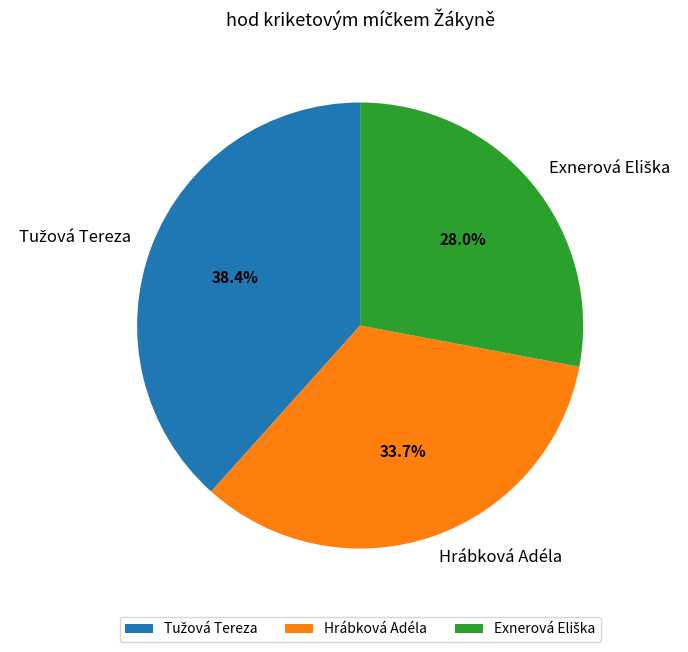

Is there any slice that represents more than half of the pie?

No